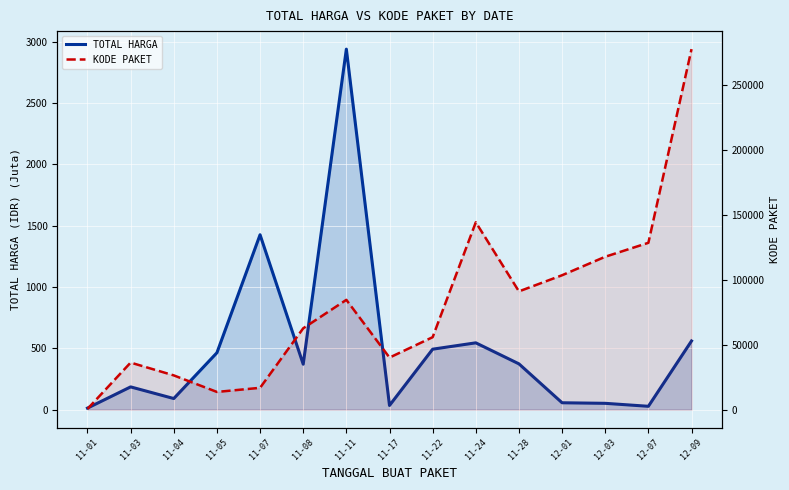

Reading left to right, what are all the values shown in this chart?

TOTAL HARGA: 12.8	185.6	90.7	464.0	1425.9	370.5	2939.2	34.3	493.0	544.8	373.4	56.2	51.6	27.4	560.0
KODE PAKET: 570.0	36249.0	26396.0	13652.0	16823.0	62674.0	84587.0	40112.0	55826.0	144326.0	91101.0	103541.0	117783.0	128516.0	277693.0